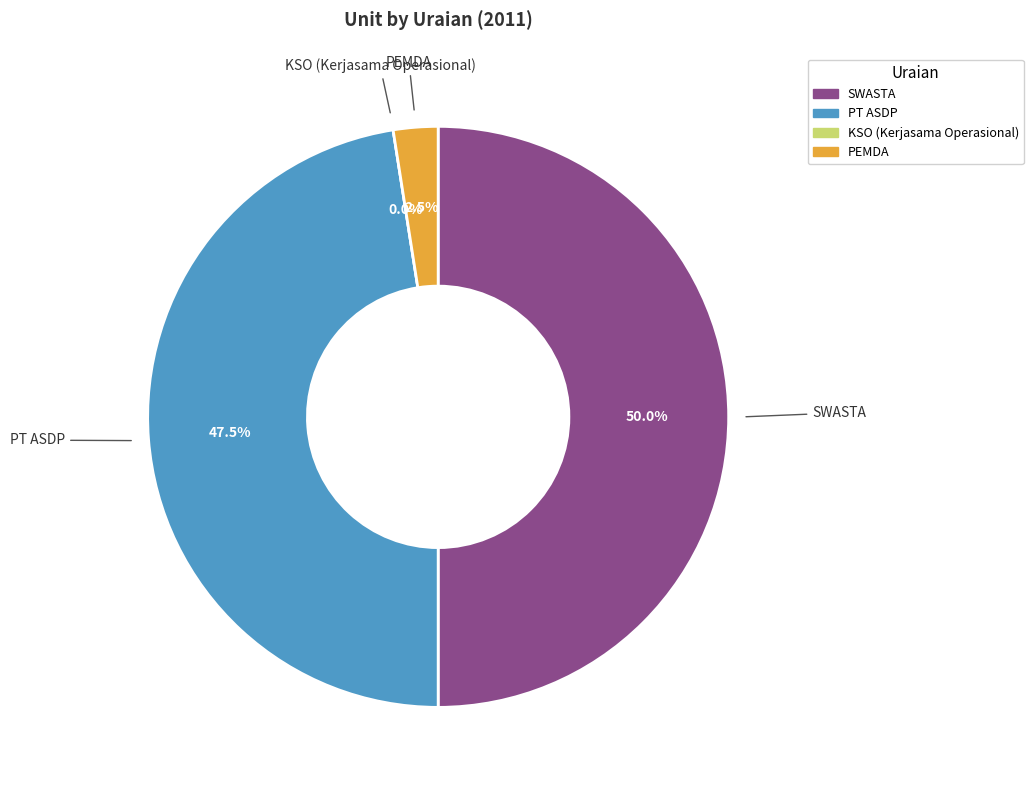

Which category has the biggest portion of the pie?

SWASTA